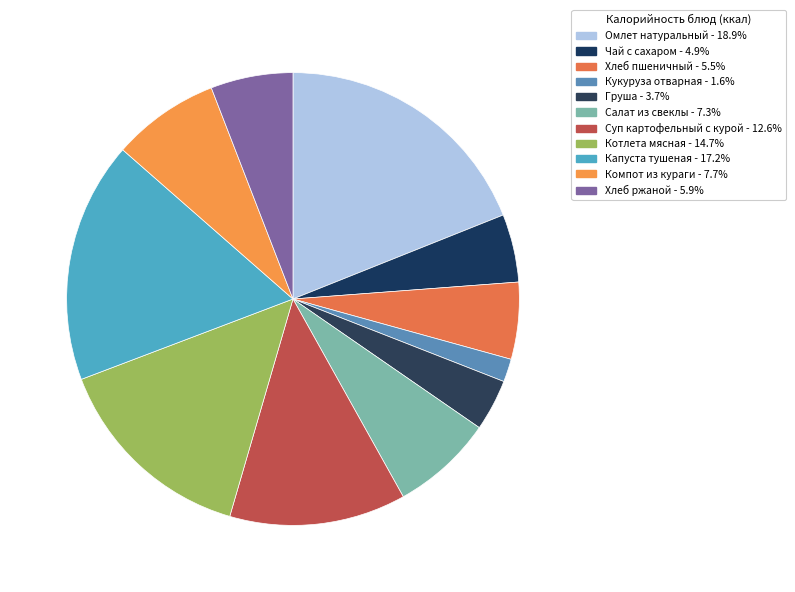

To the nearest percent, what percentage of the pie is Хлеб ржаной?

6%